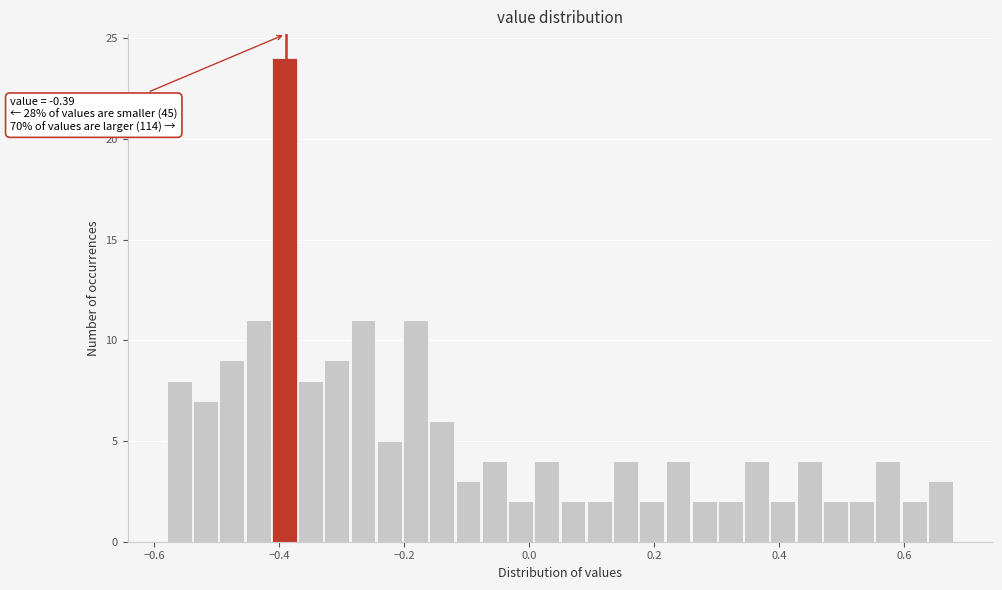

Around what value on the x-axis is the tallest bar? Give the approximate position of its centre, as read against the axis.

-0.40